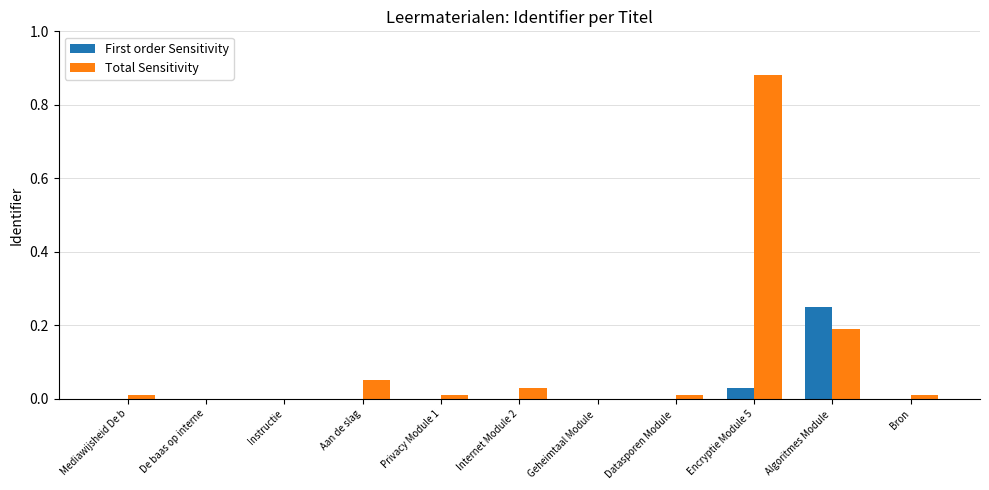

What are all the series names shown in the legend?

First order Sensitivity, Total Sensitivity